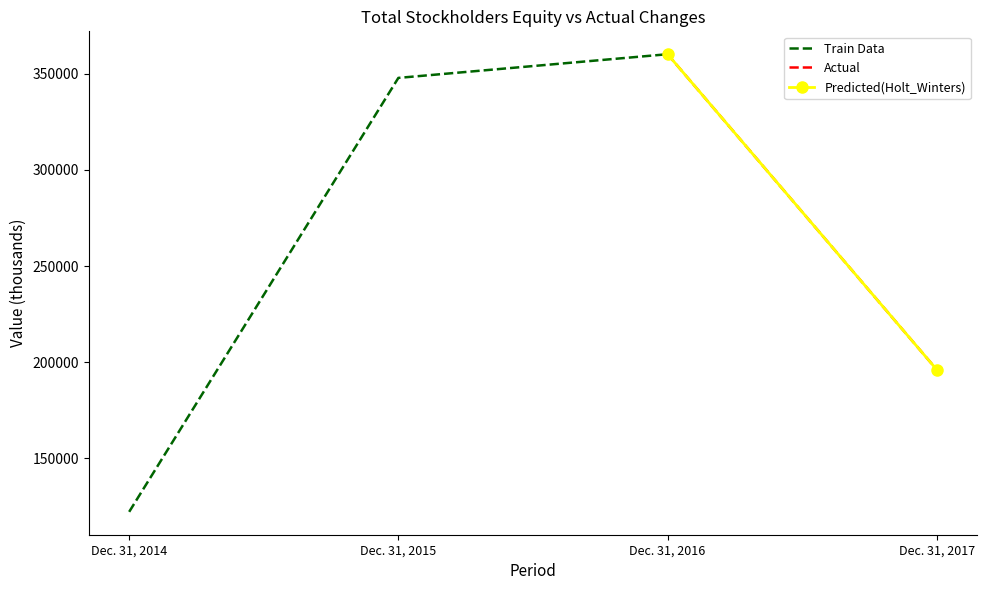

The value at Dec. 31, 2017 is 114095. True or false?

False